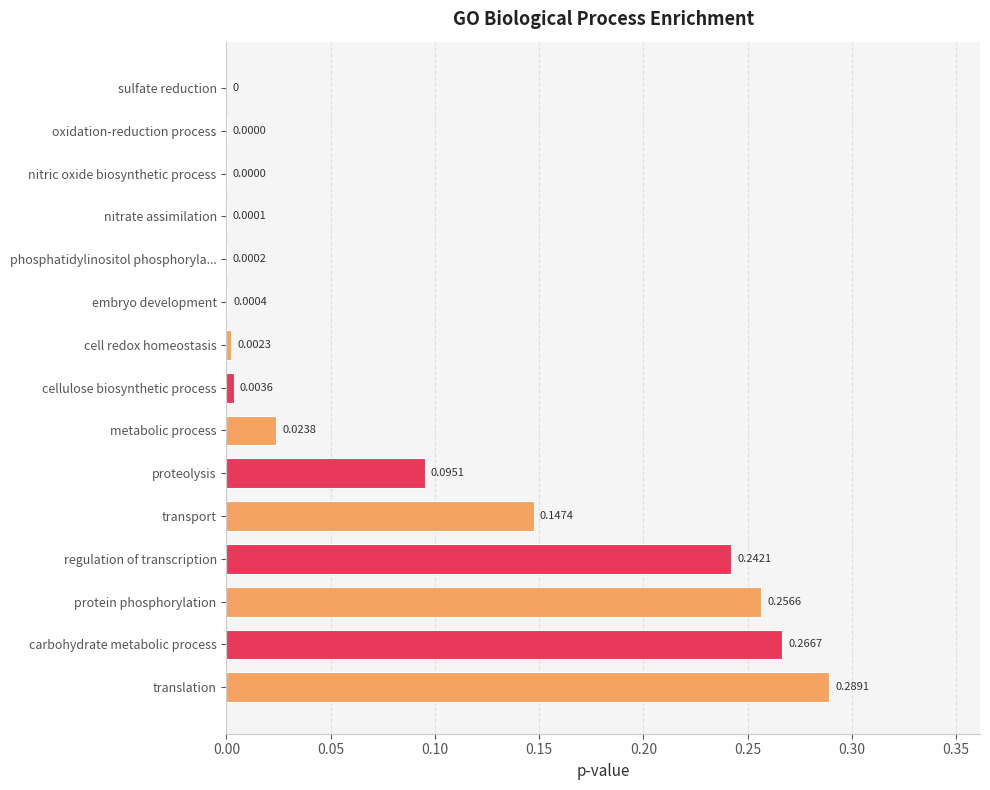

What is the change in value from nitrate assimilation to translation?

+0.3